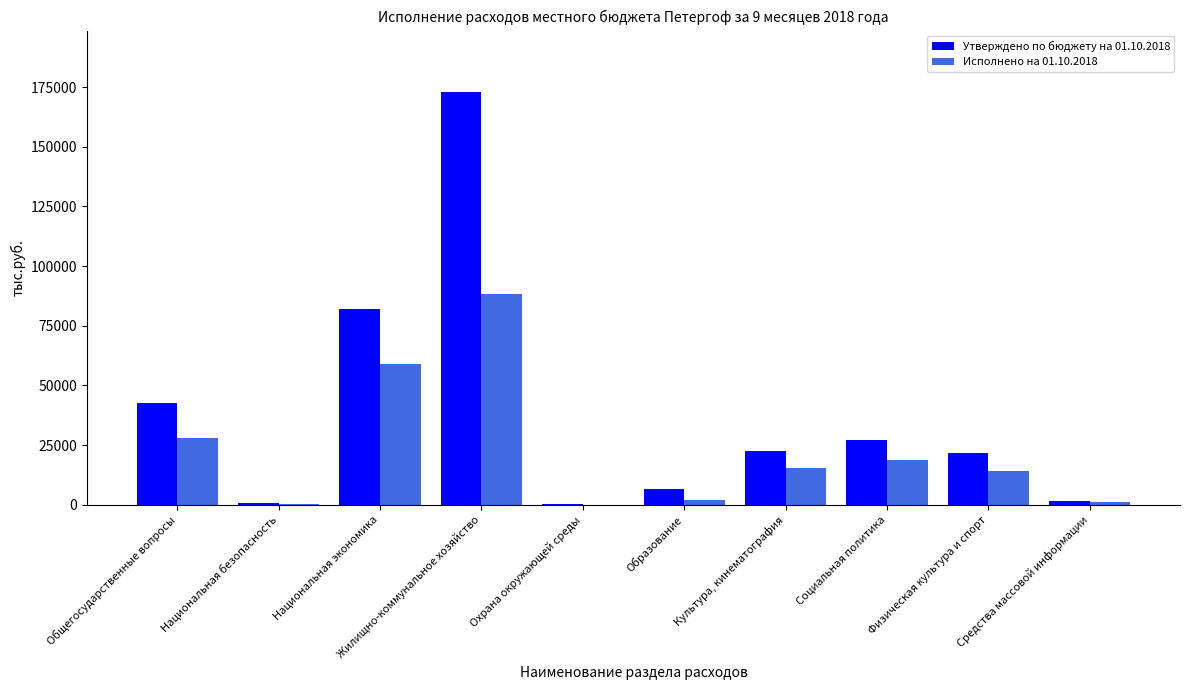

What is the sum of the Исполнено на 01.10.2018 values at Национальная экономика and Общегосударственные вопросы?

86888.2